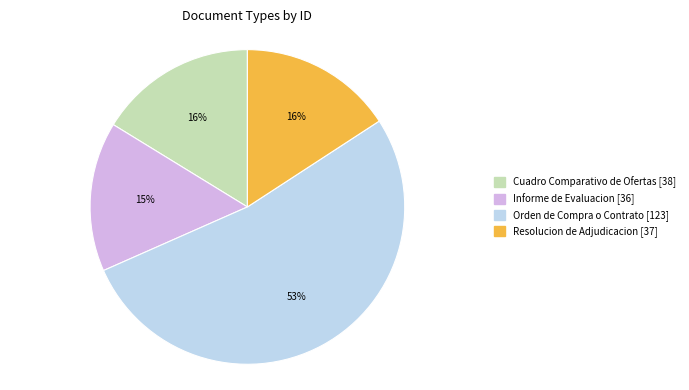

Is there a majority slice in this chart?

Yes